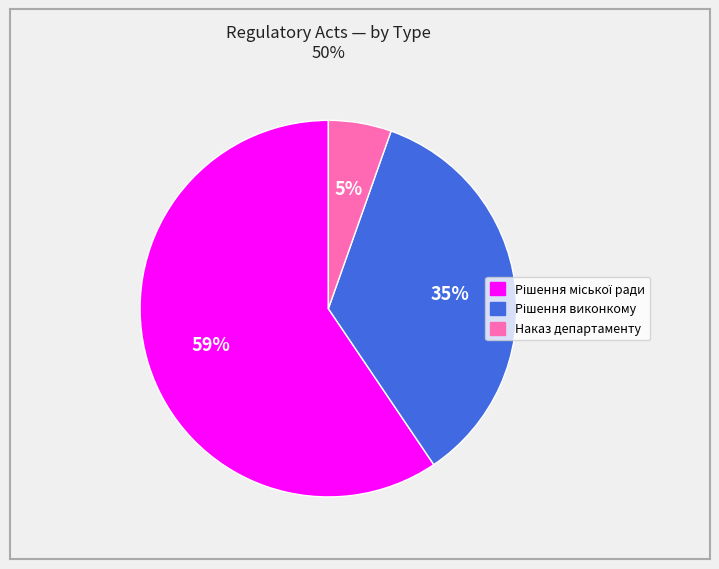

How many segments does this pie chart have?

3